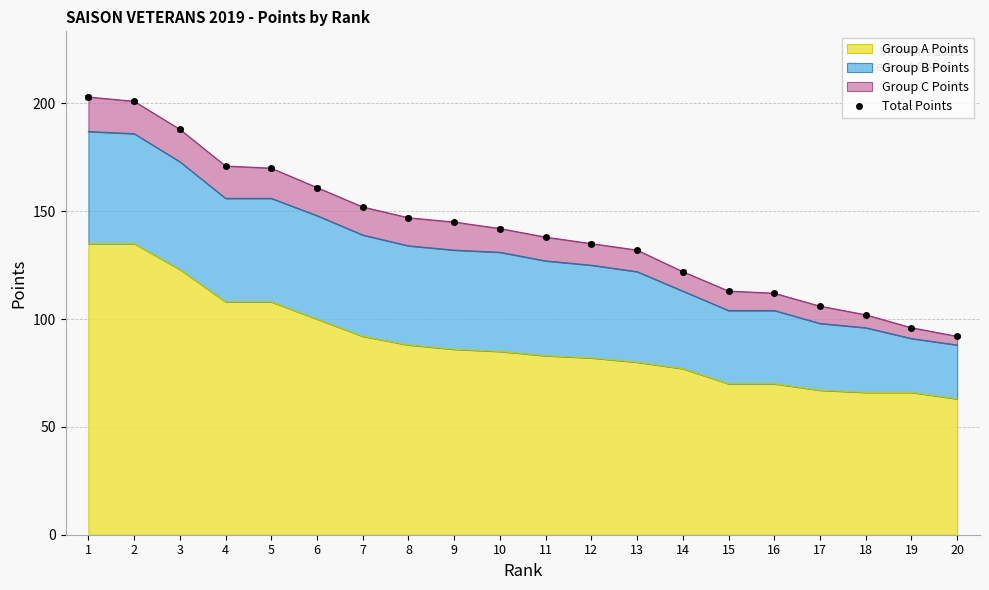

The value of Group A Points at 2 is 192. True or false?

False